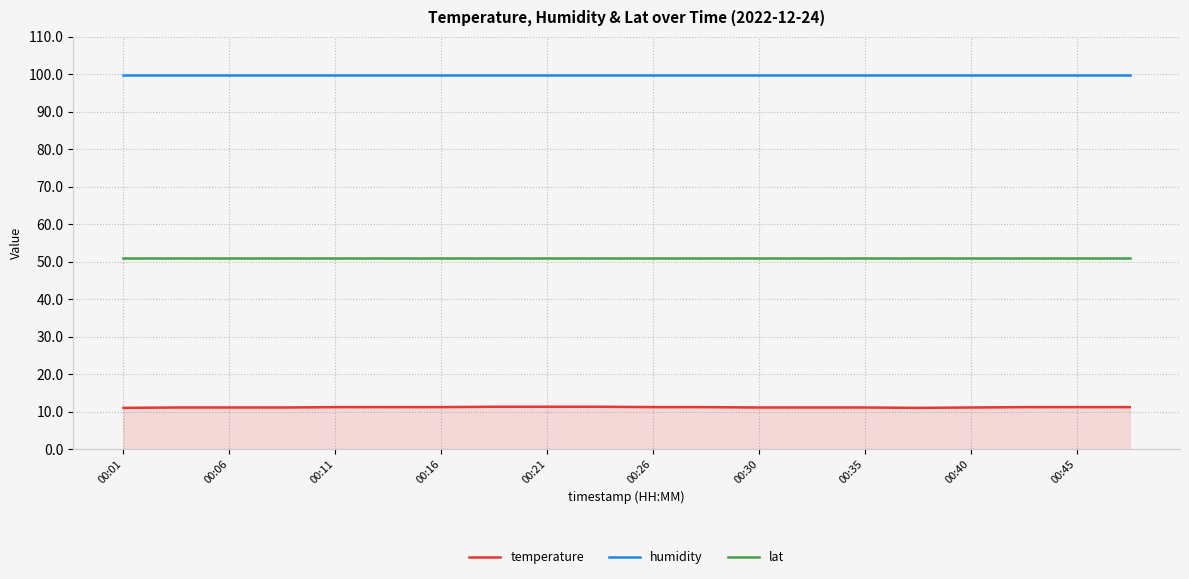

What is the lowest value of the temperature series?

11.0